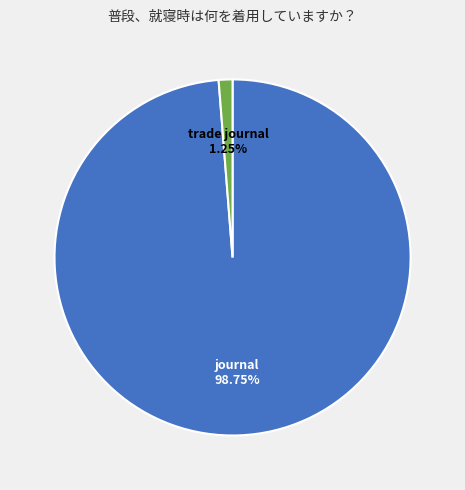

To the nearest percent, what percentage of the pie is journal?

99%